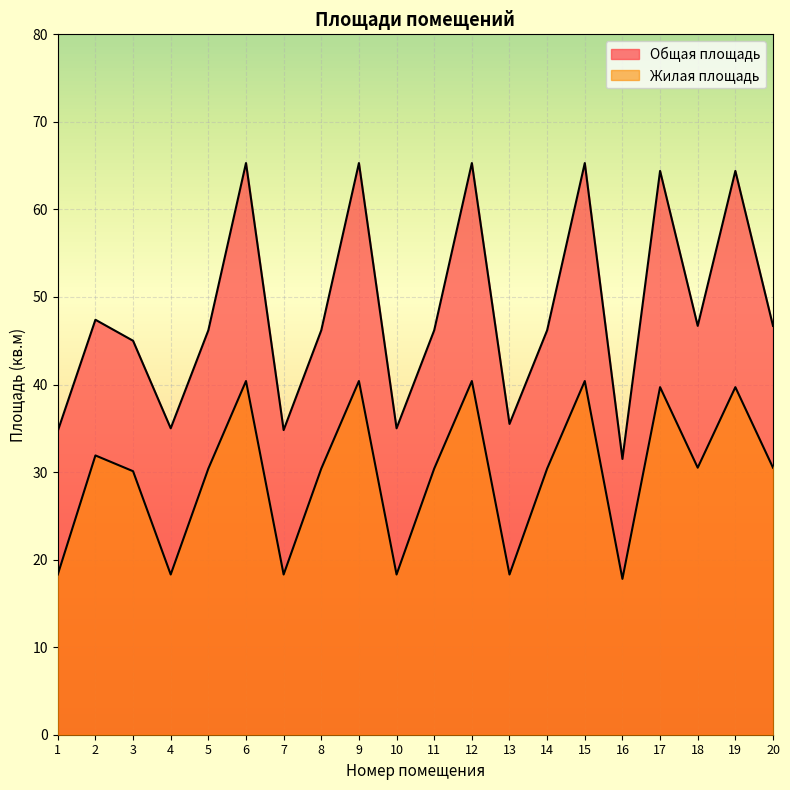

Rank the categories by Общая площадь value from lowest to highest.

16, 1, 7, 4, 10, 13, 3, 5, 8, 11, 14, 18, 20, 2, 17, 19, 6, 9, 12, 15